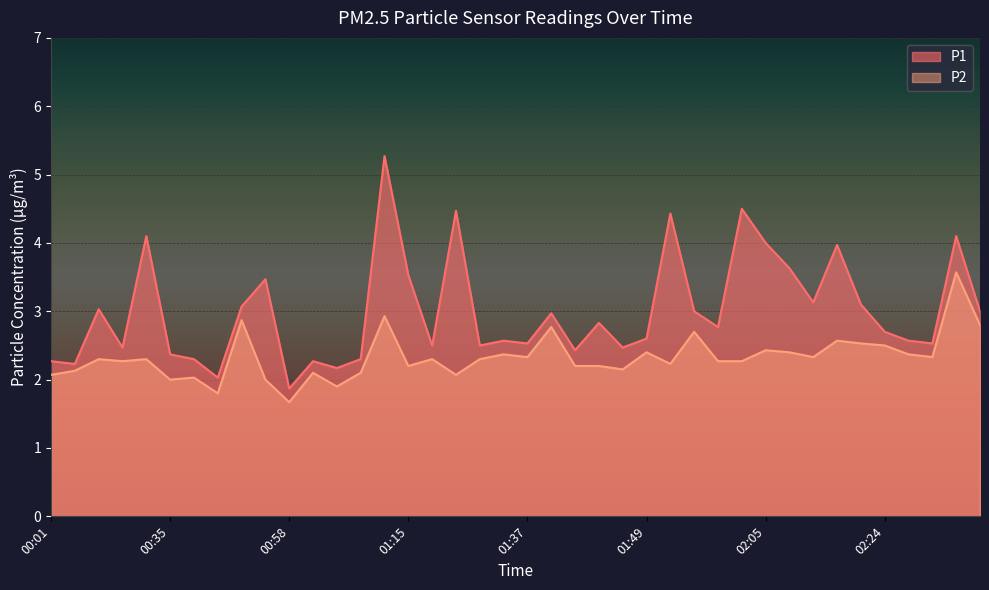

True or false: P2 and P1 intersect in this chart.

False